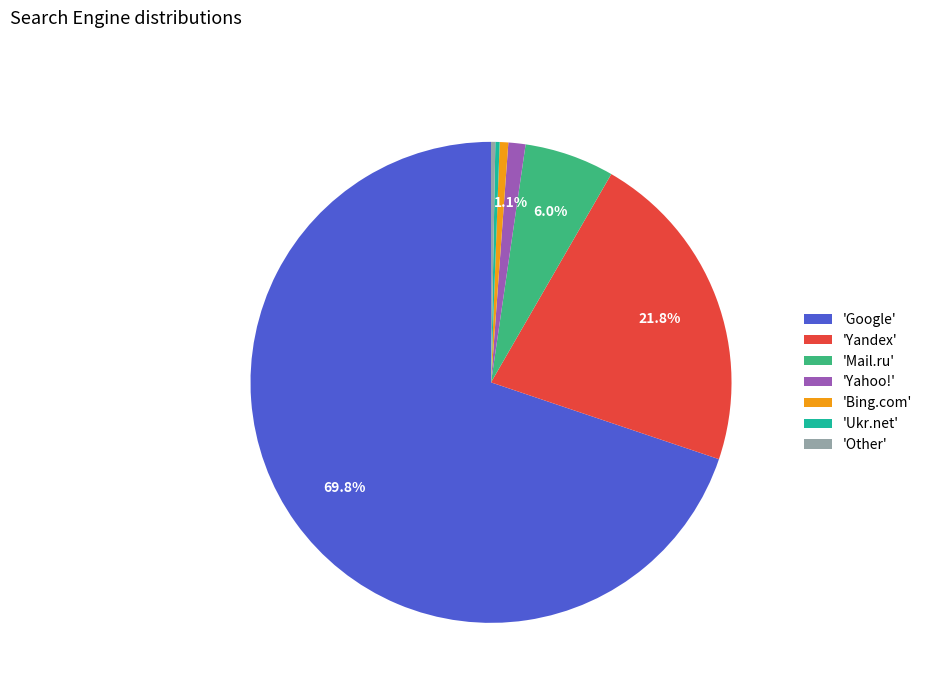

Do 'Yandex' and 'Mail.ru' together represent more than half of the pie?

No